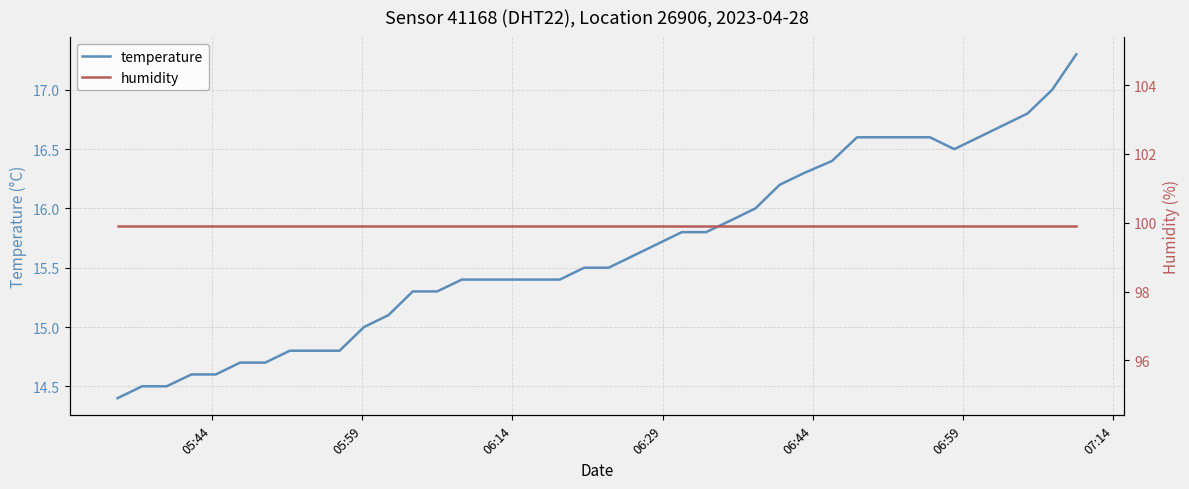

What is the minimum value for temperature?

14.4